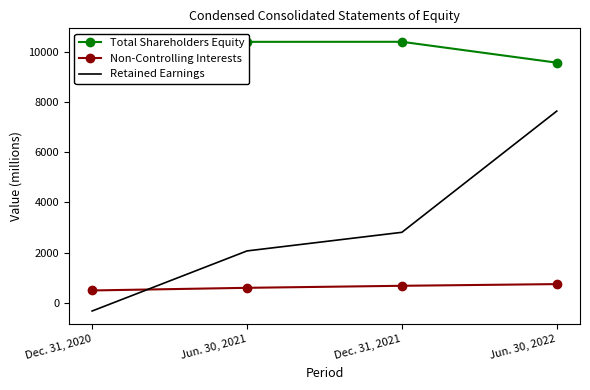

Reading left to right, transcribe all the data shown in this chart.

Total Shareholders Equity: 9429	10392	10394	9563
Non-Controlling Interests: 494	599	680	747
Retained Earnings: -324	2068	2809	7635